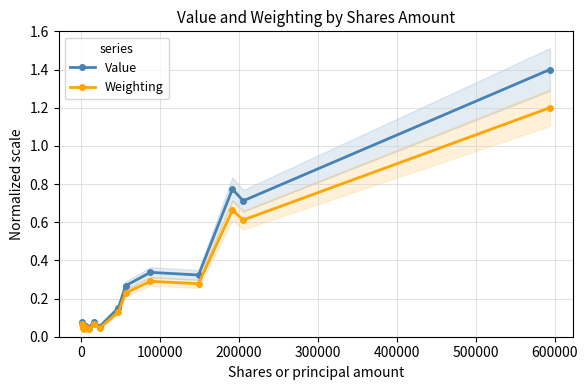

What is the highest value of the Value series?

1.4